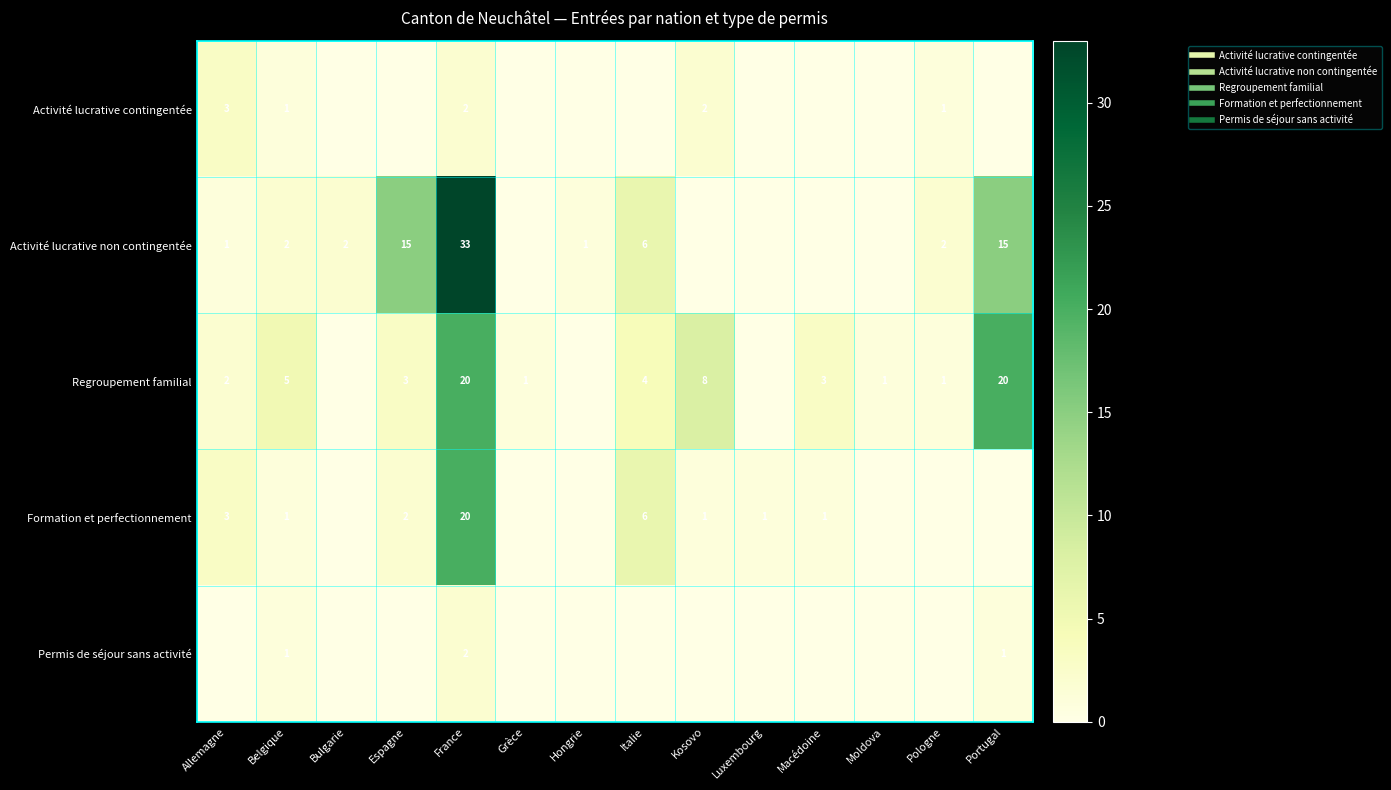

What is the spread (max minus min) of values at Moldova?

1